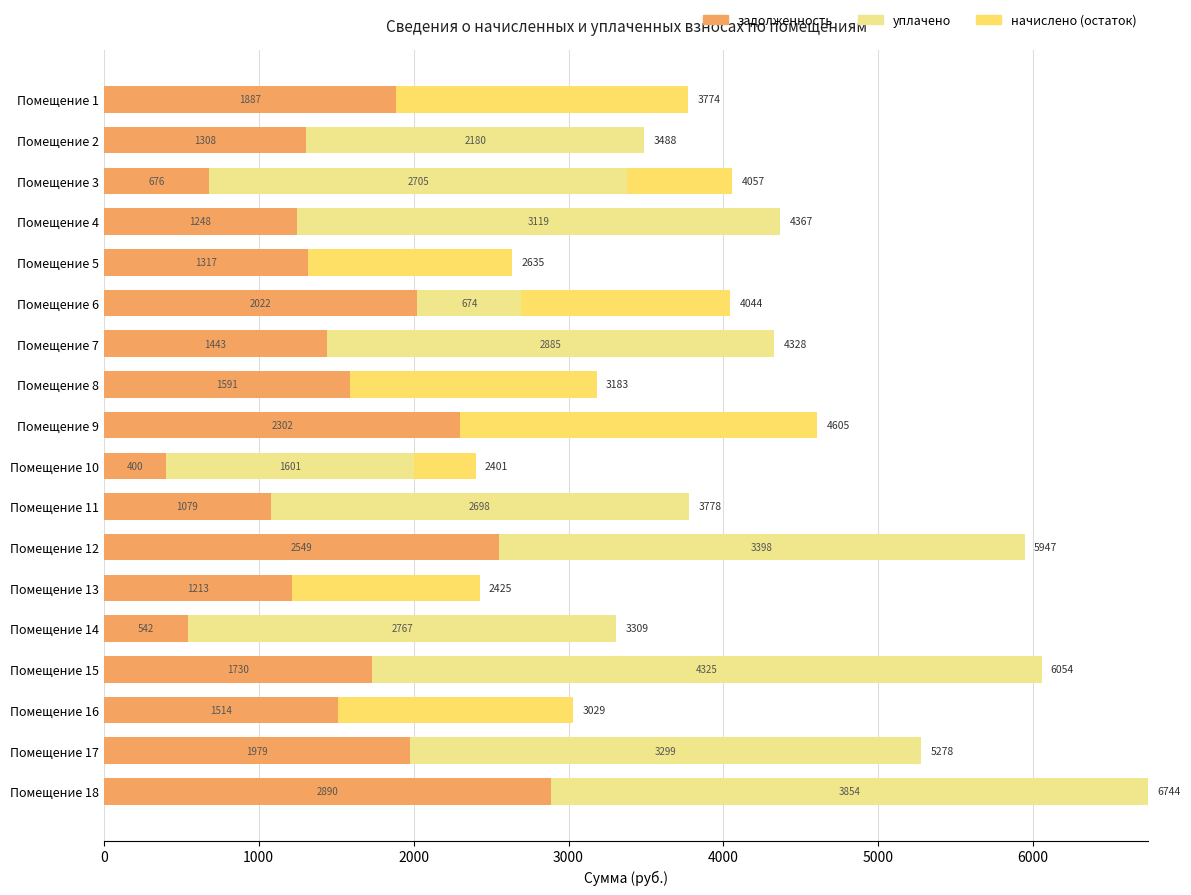

How many distinct data groups are displayed?

3